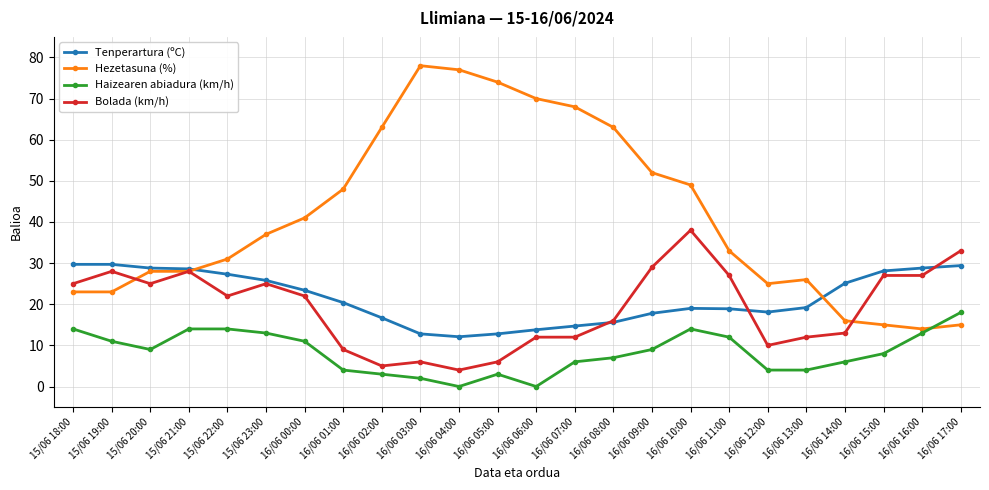

Is this an area chart (filled region under the line)?

No